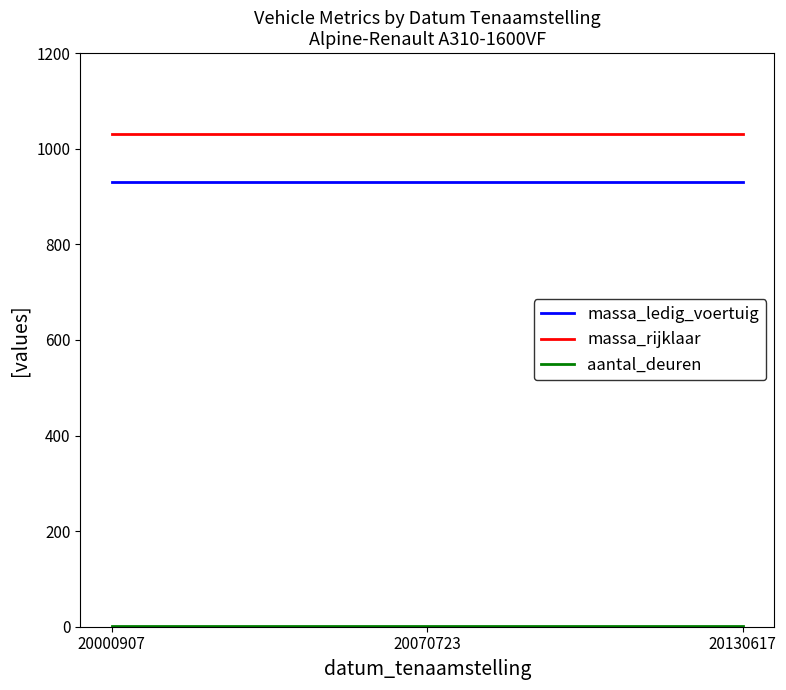

What is the maximum value shown in the chart?

1030